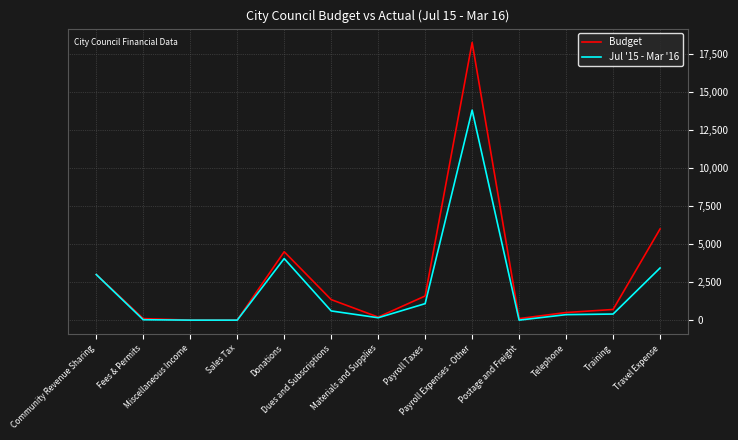

What is the greatest value displayed?

18269.0